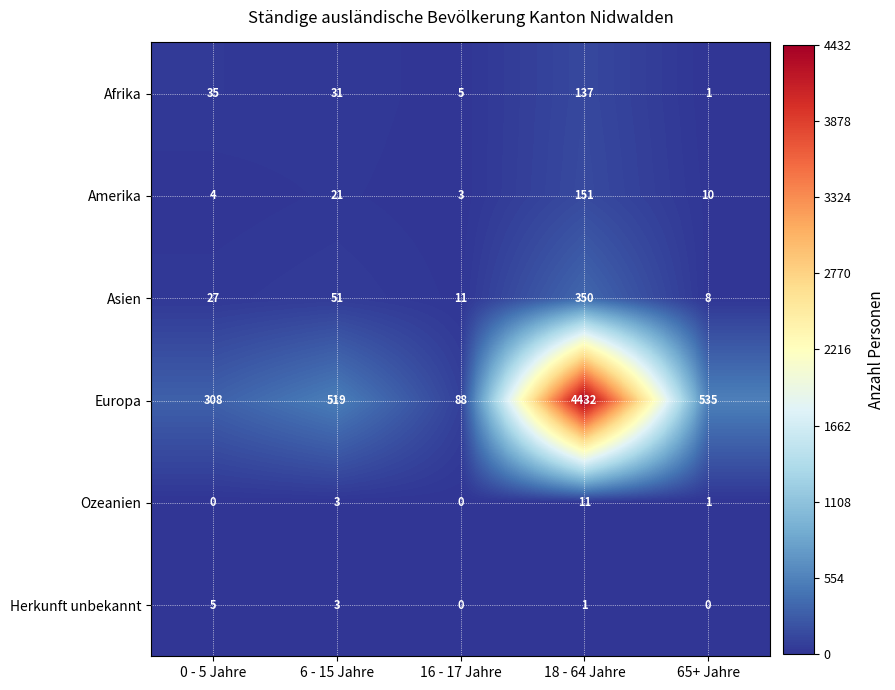

Count the Herkunft unbekannt values in the range 0 to 3.

4